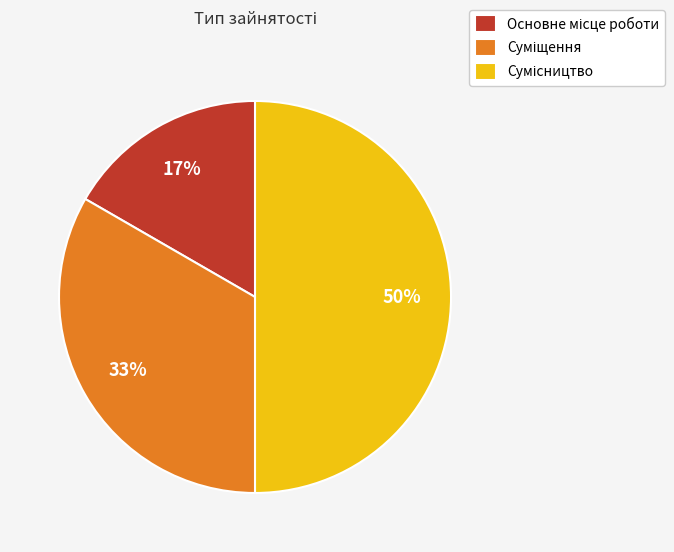

To the nearest percent, what is the average slice percentage?

33%